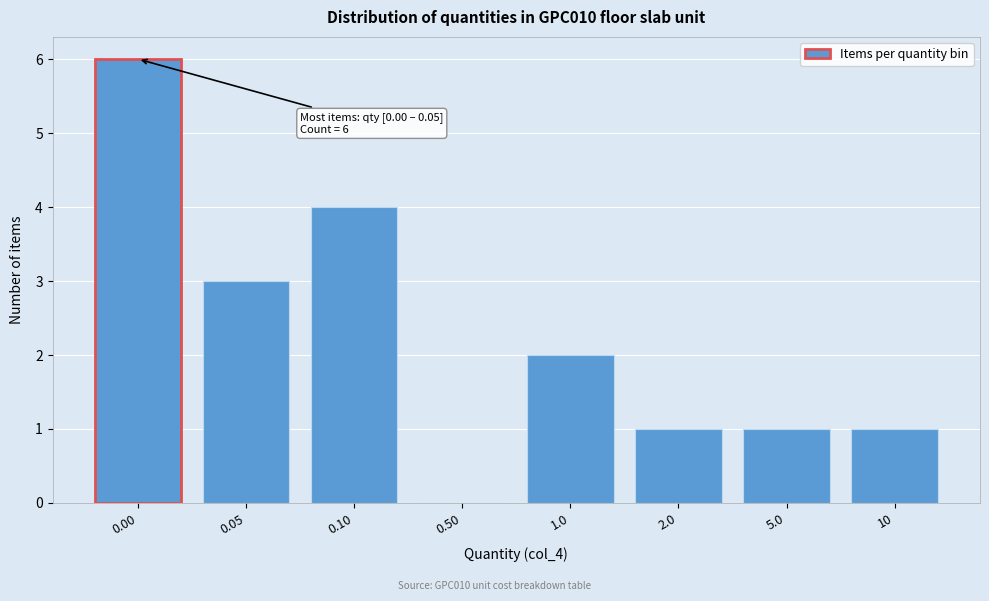

Reading left to right, list all the values displayed in this chart.

0.00=6	0.05=3	0.10=4	0.50=0	1.0=2	2.0=1	5.0=1	10=1